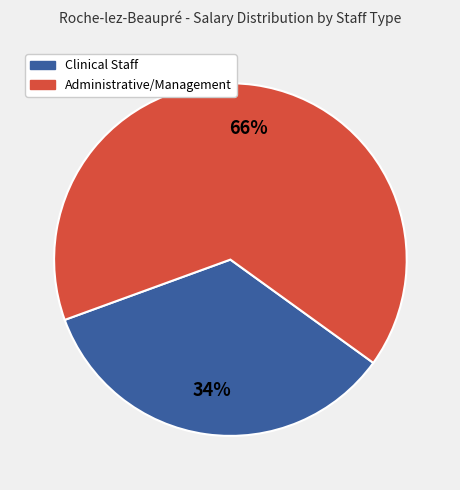

Does any single category account for the majority?

Yes